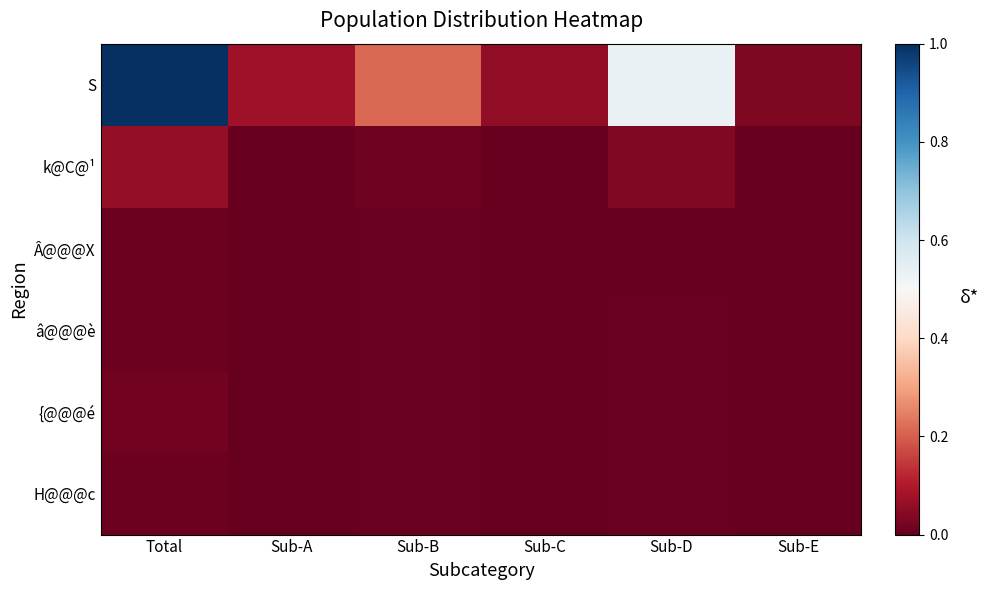

Which series has the largest range (max minus min)?

S